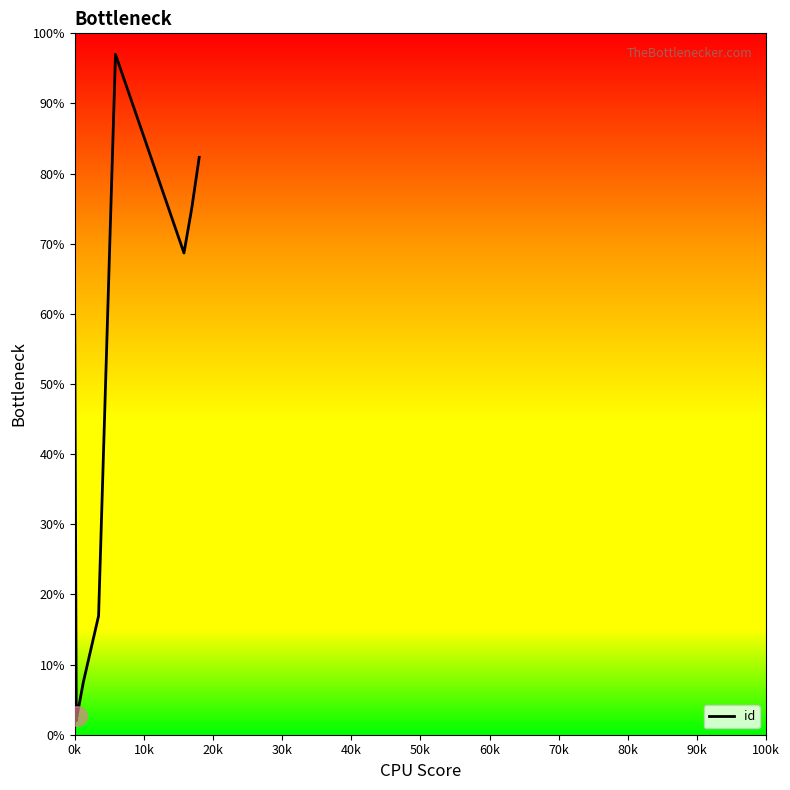

How many values exceed 58?

5